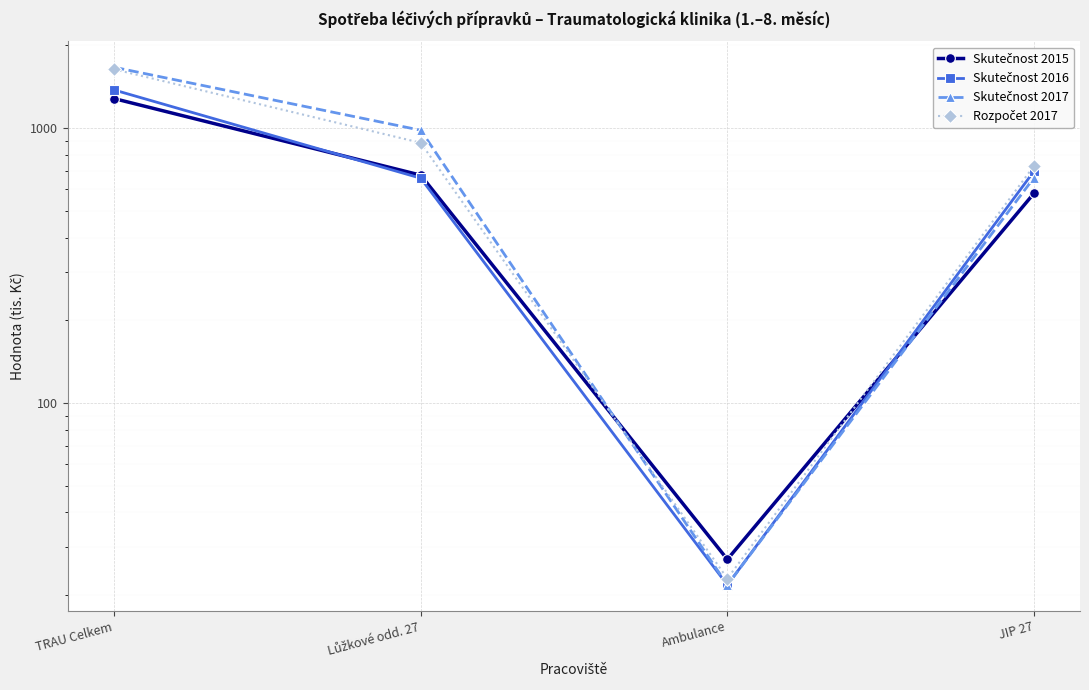

What is the sum of all Skutečnost 2016 values?

2752.7